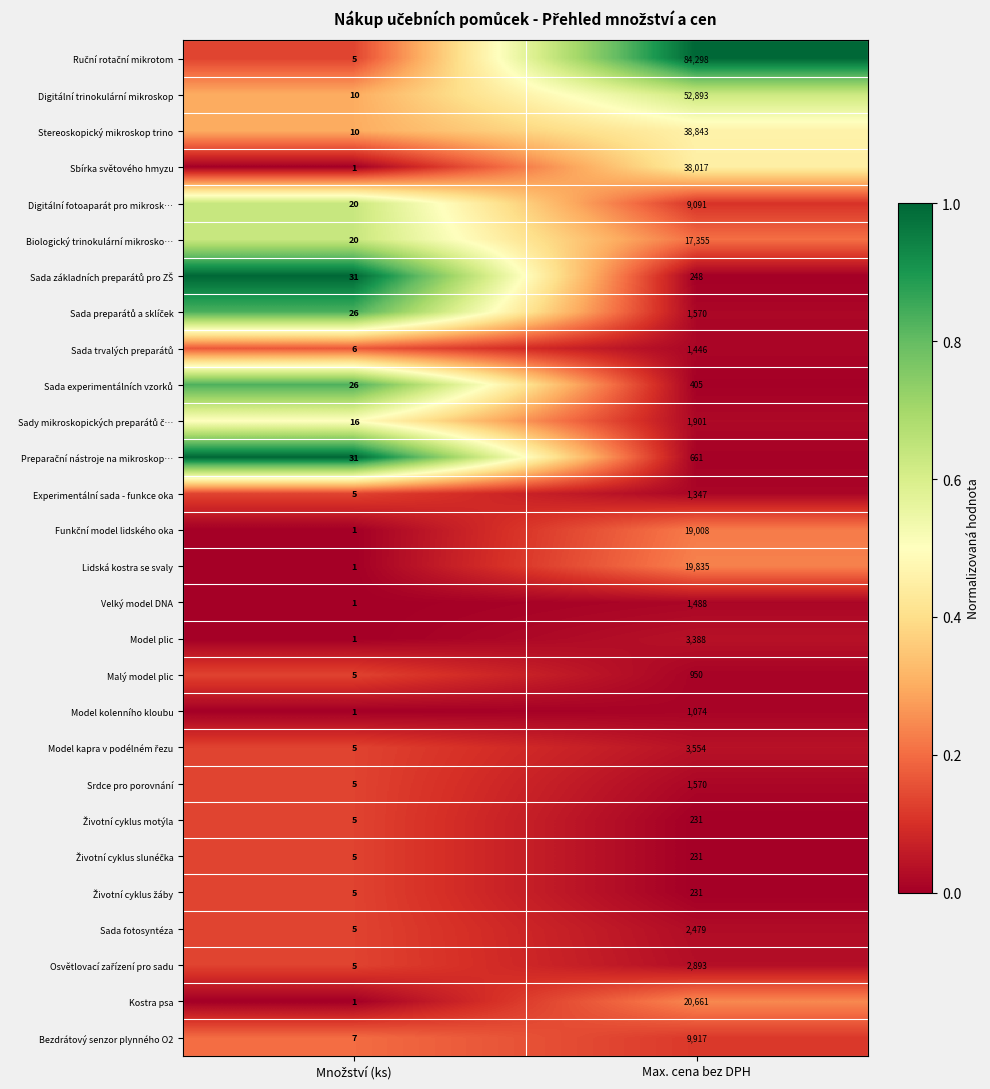

What is the total value across all series at Max. cena bez DPH?

335585